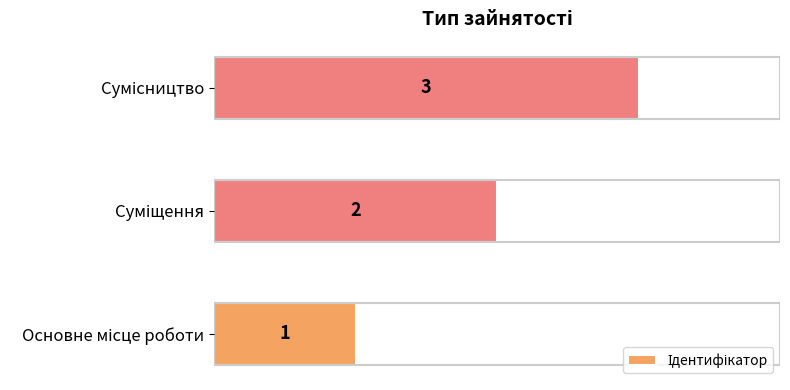

Count the values in the range 1 to 3.

3